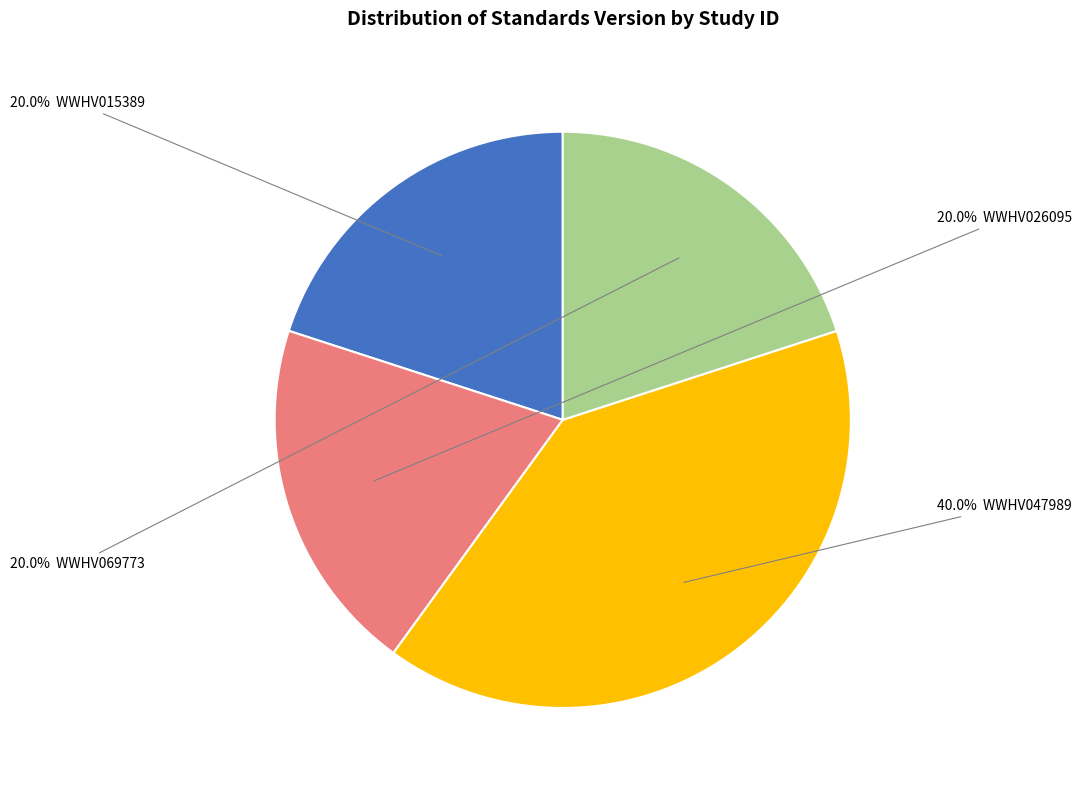

Does any single category account for the majority?

No